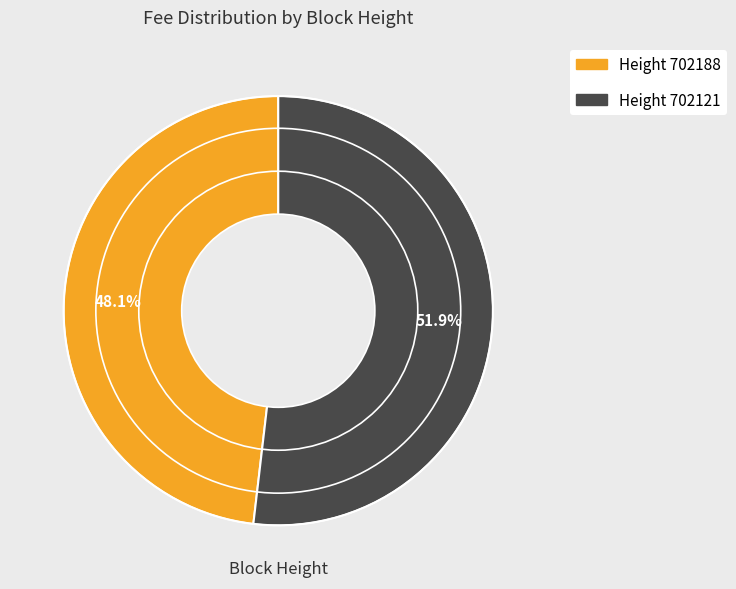

How many segments does this pie chart have?

2